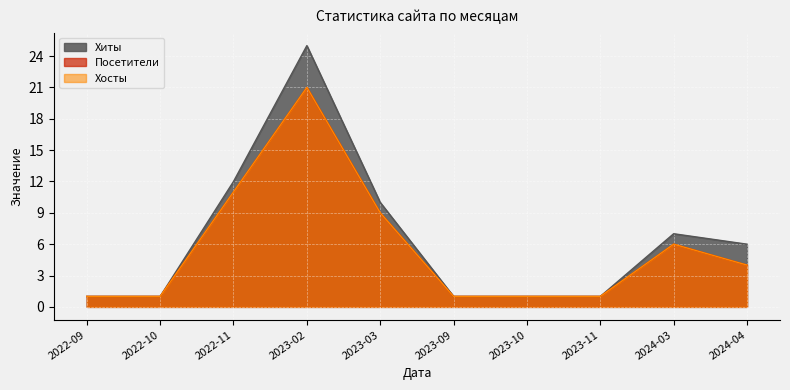

At which category is the sum across all series the highest?

2023-02